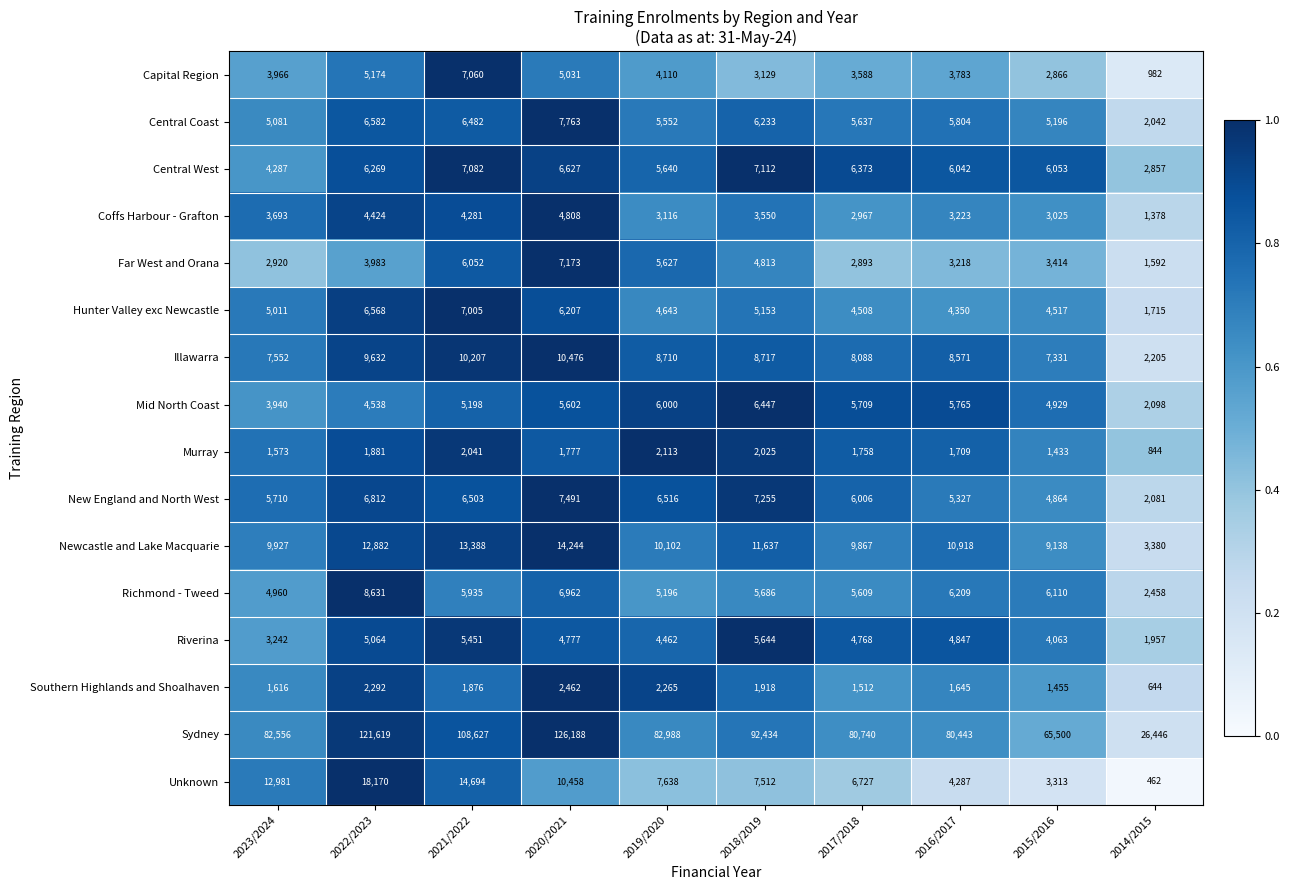

What is the difference between the second highest and second lowest values in the Central West series?

2795